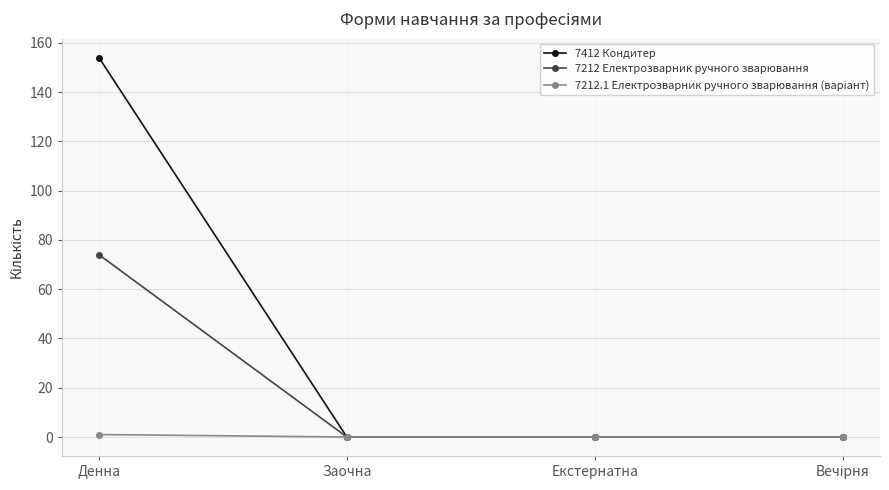

What is the greatest value displayed?

154